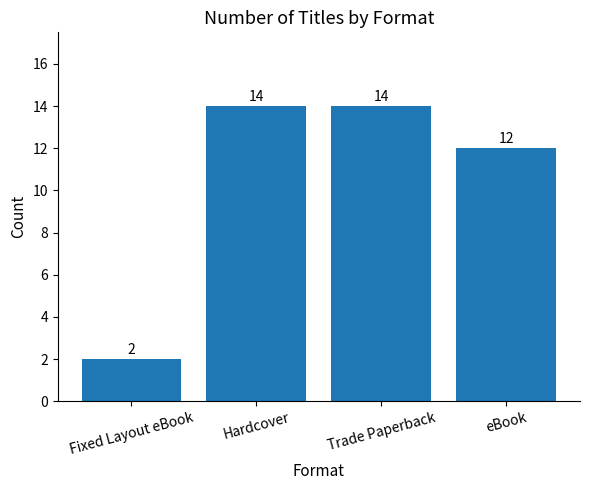

What is the label of the 3rd bar from the left?

Trade Paperback